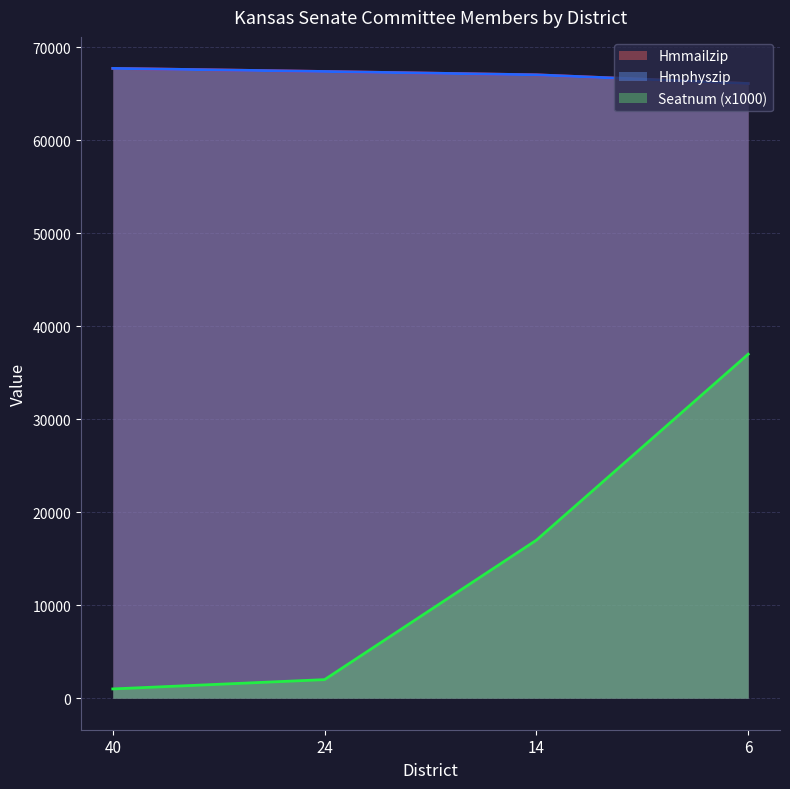

True or false: Hmphyszip and Hmmailzip intersect in this chart.

False